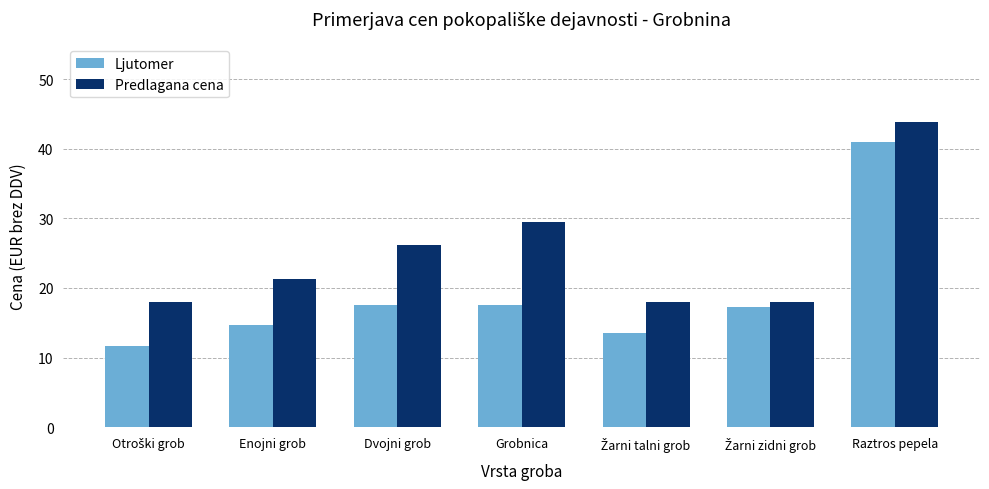

Which series has the largest range (max minus min)?

Ljutomer